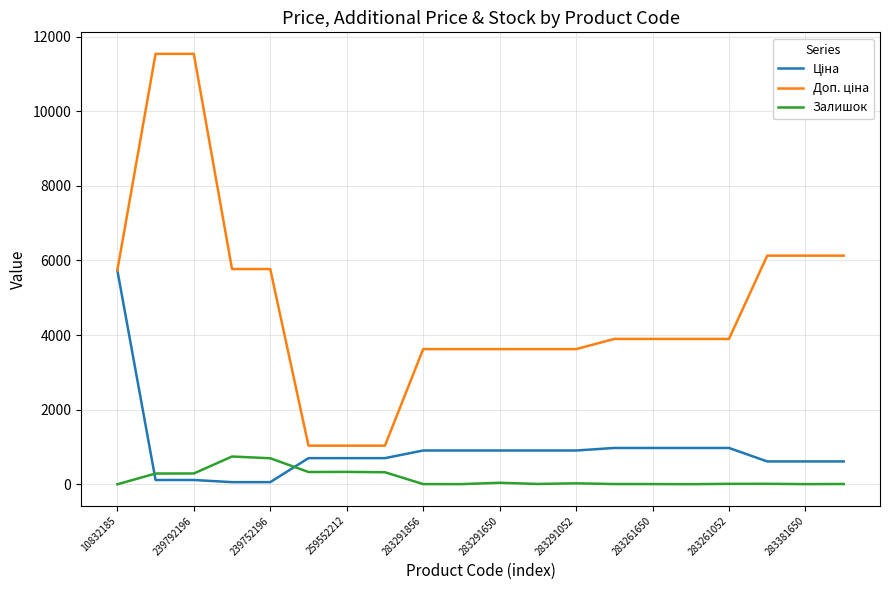

What is the maximum value shown in the chart?

11537.0